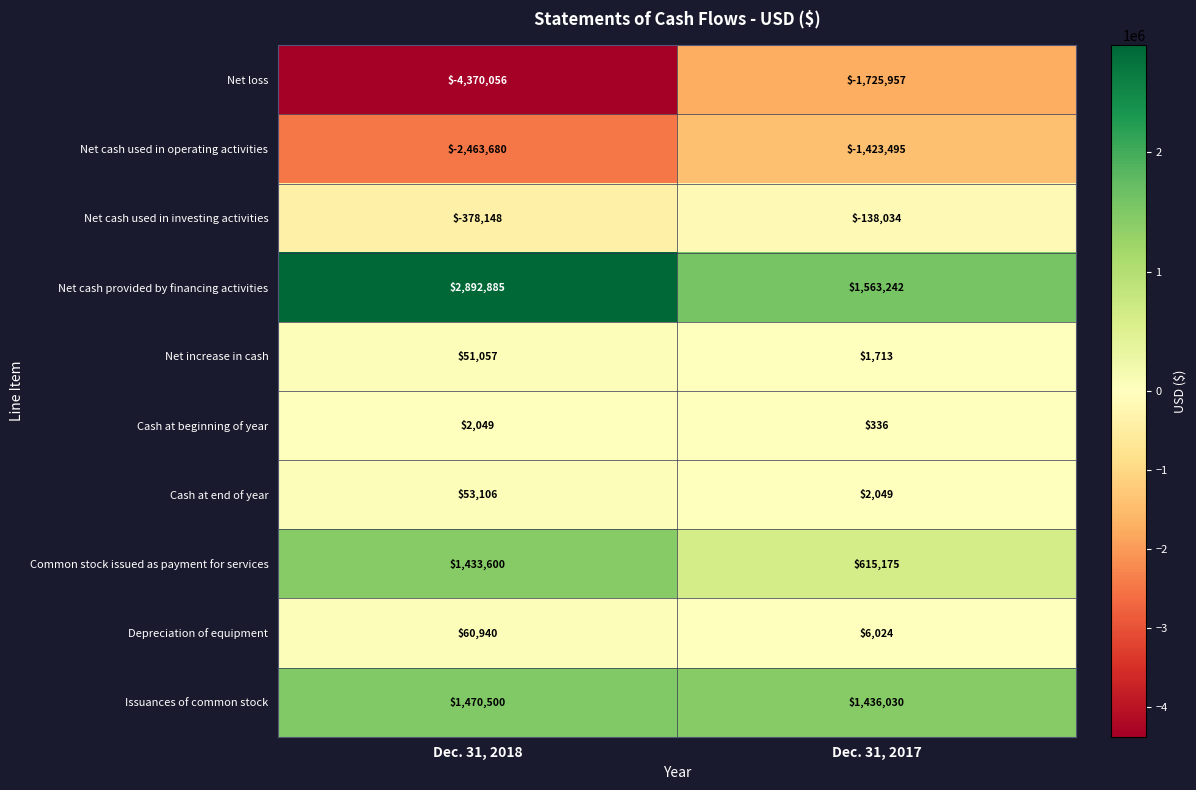

At which category does the chart reach its minimum across all series?

Dec. 31, 2018